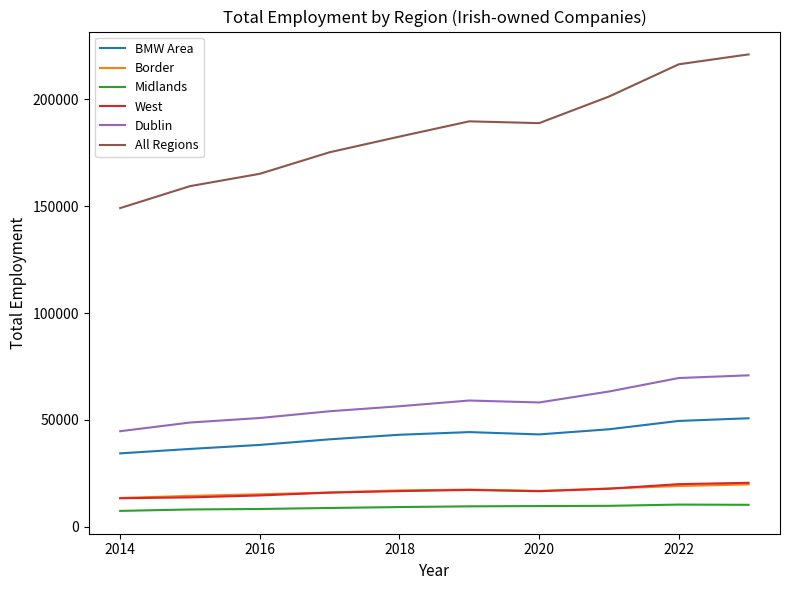

Which series has the largest range (max minus min)?

All Regions